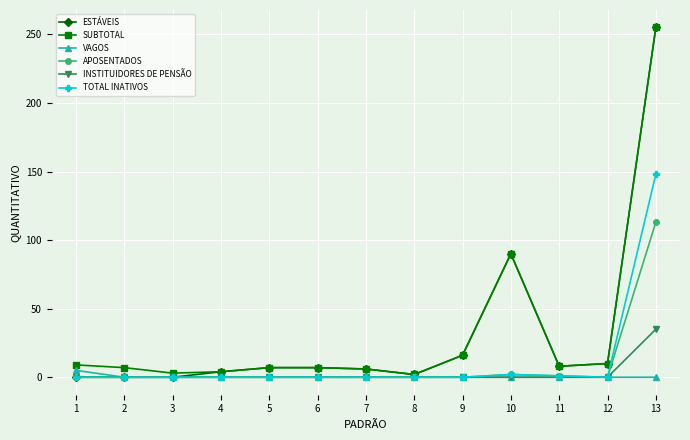

What is the sum of the INSTITUIDORES DE PENSÃO values at 3 and 13?

35